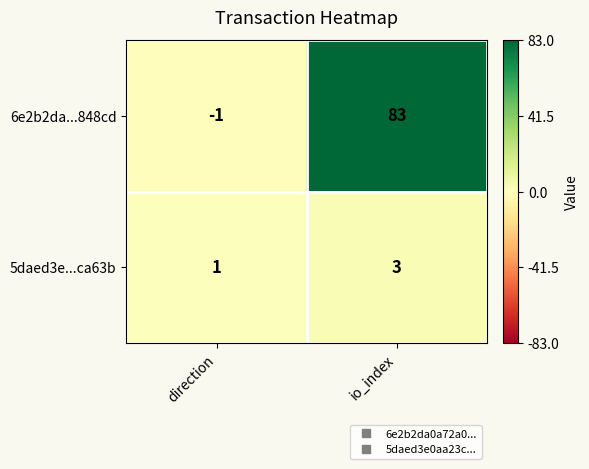

Rank the series at io_index from highest to lowest value.

6e2b2da...848cd, 5daed3e...ca63b